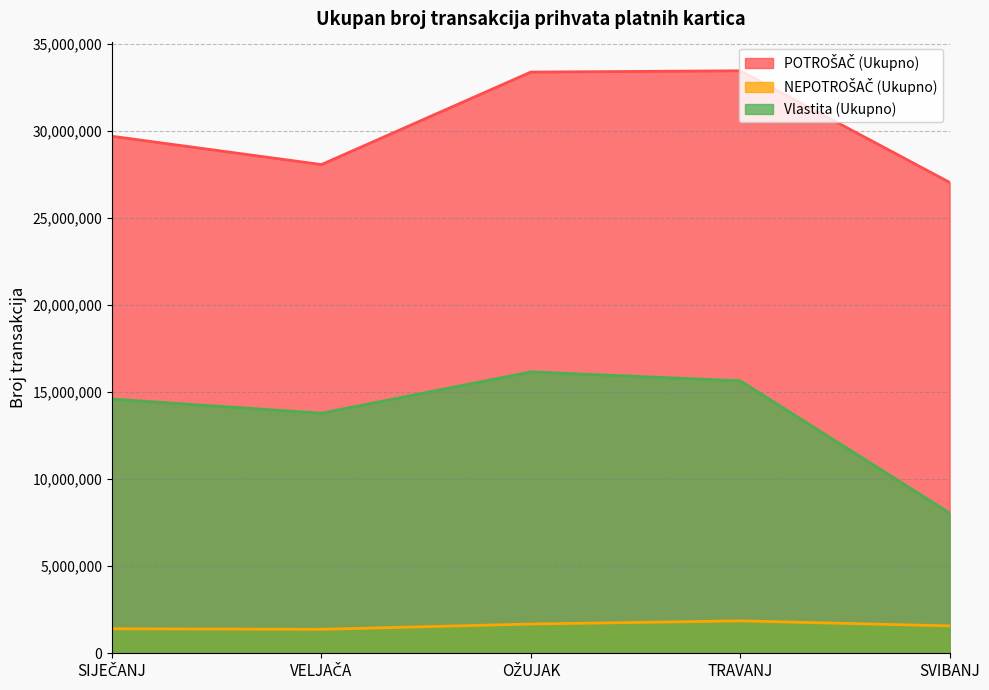

What is the label of the 1st point from the left?

SIJEČANJ